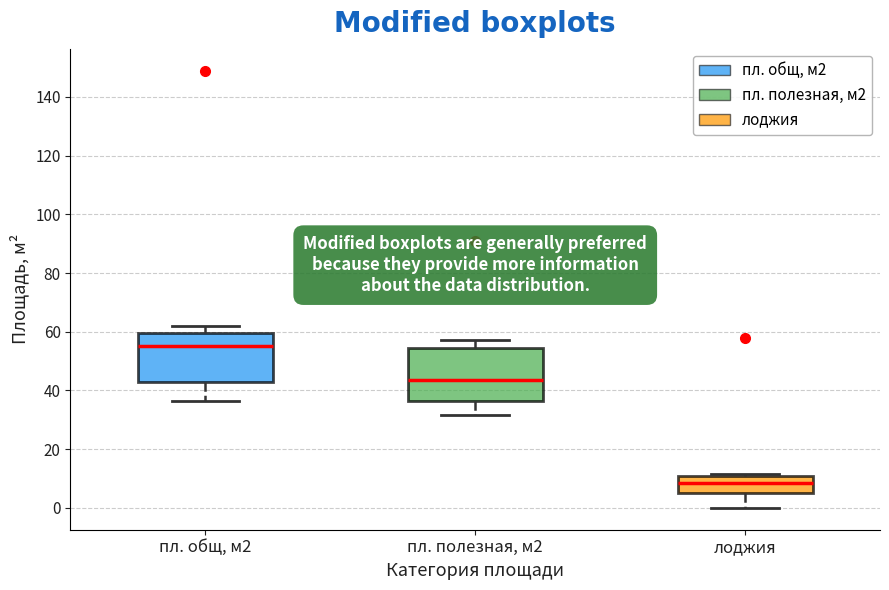

Where does the median line of the box for пл. общ, м2 sit on the y-axis? The values are not printed on the chart, so give them approximately, as read against the axis.

56